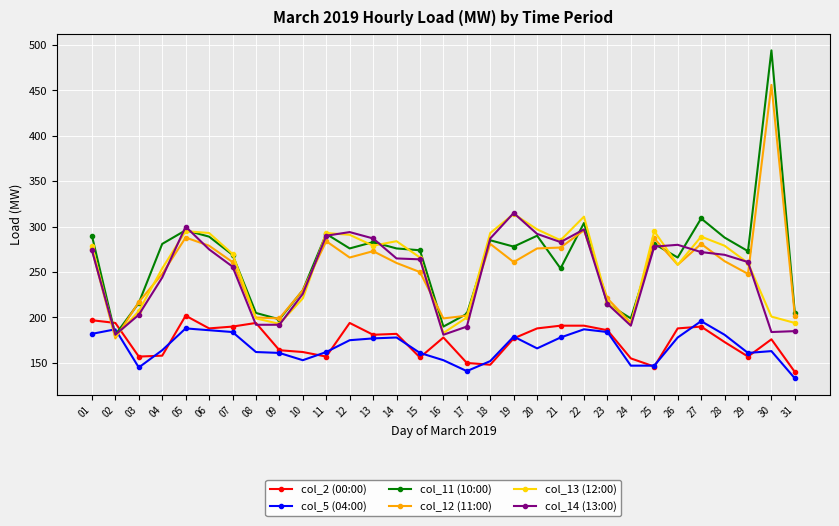

True or false: col_12 (11:00) has more than 1 points higher than both neighbors.

True